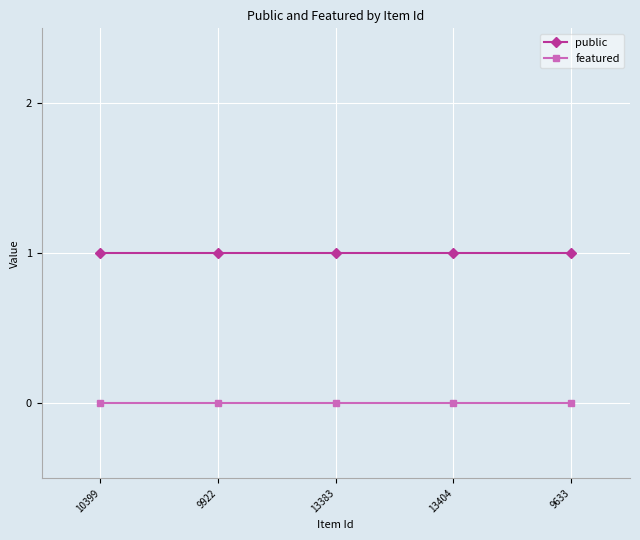

The public series shows 1 at 13404. True or false?

True